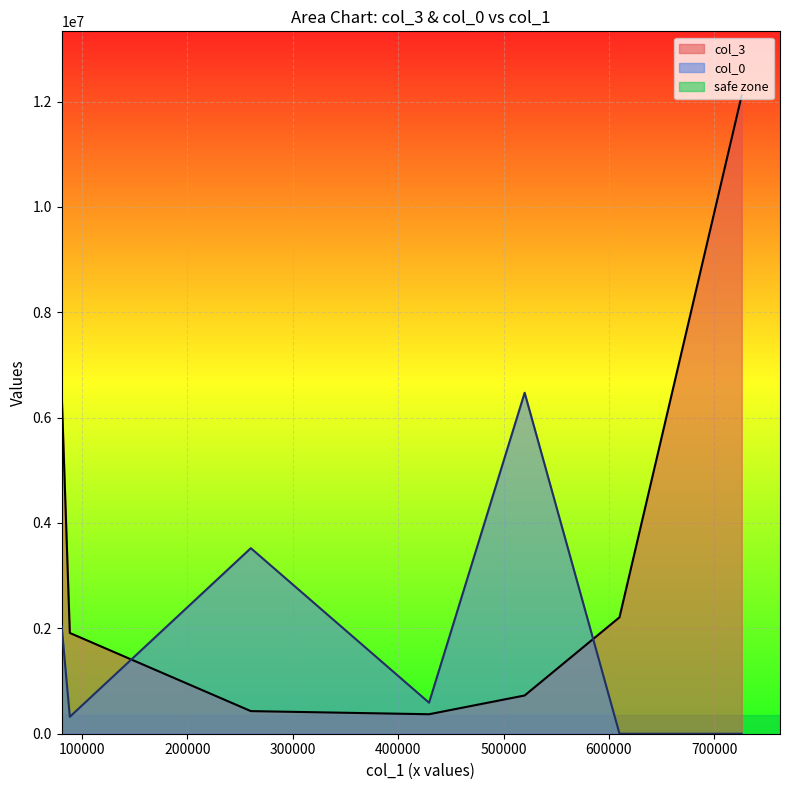

List the series in order of their overall mean, highest first.

col_3, col_0